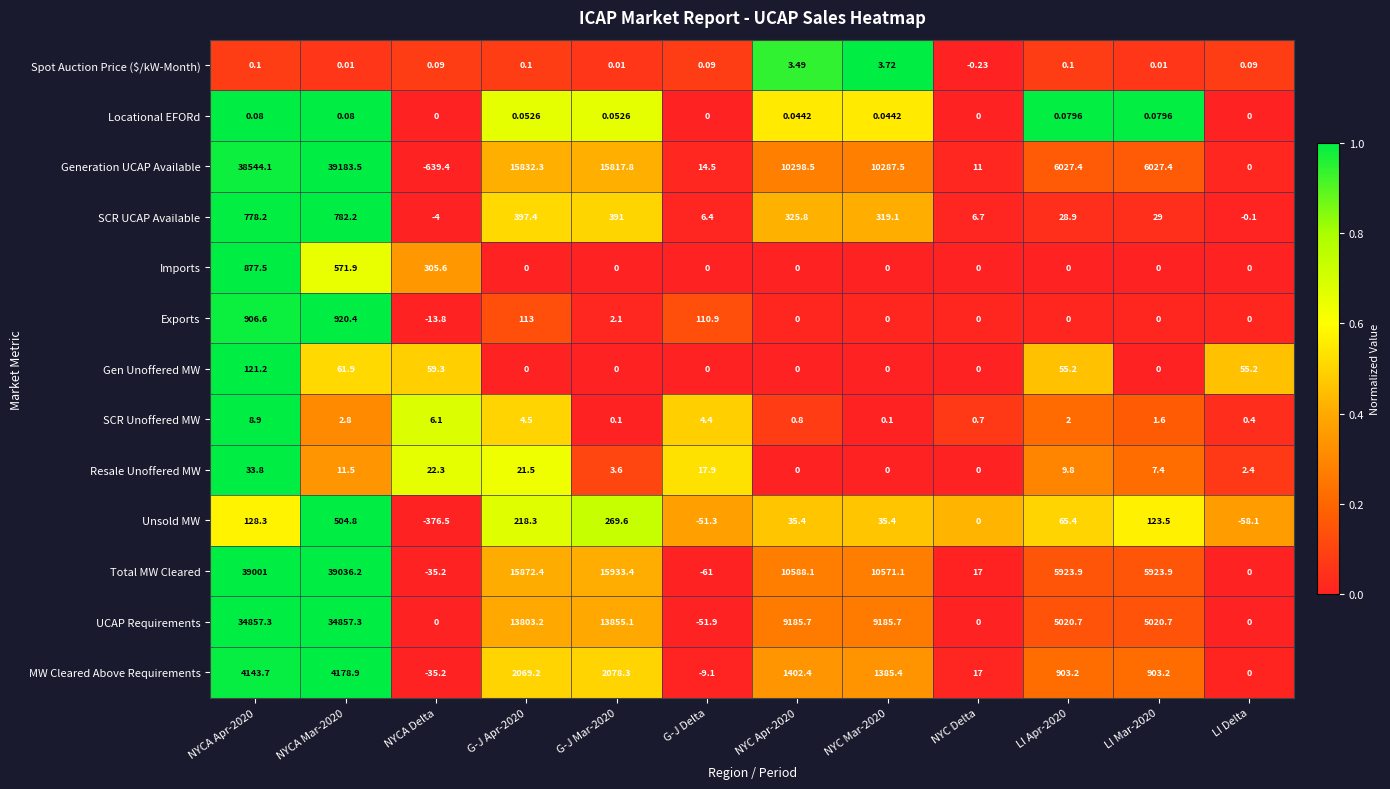

Which series has the largest range (max minus min)?

Generation UCAP Available